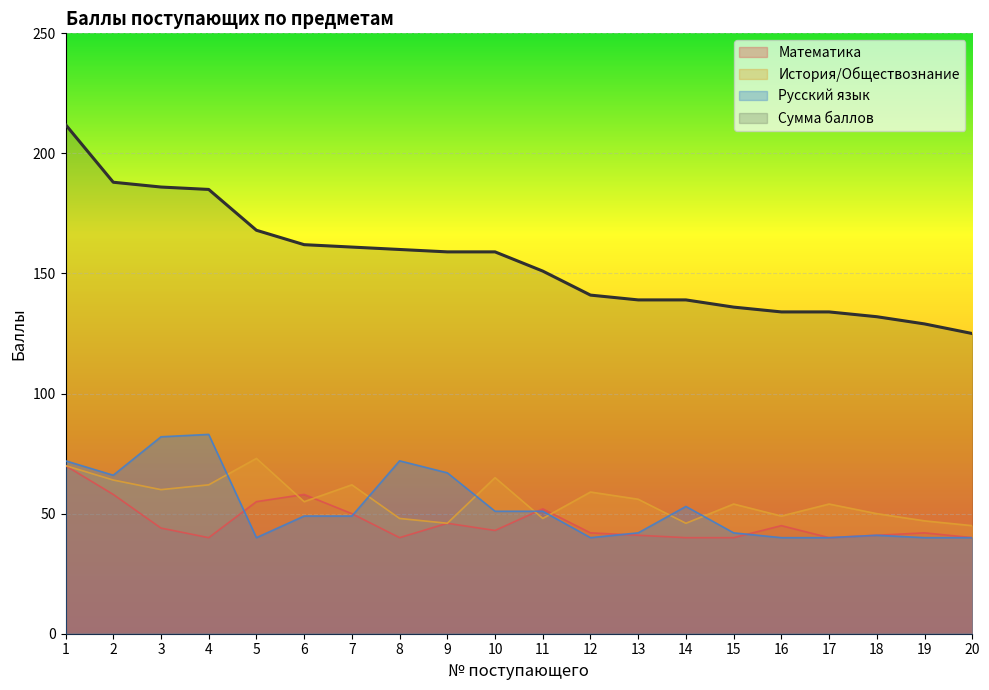

What is the spread (max minus min) of values at 8?

120